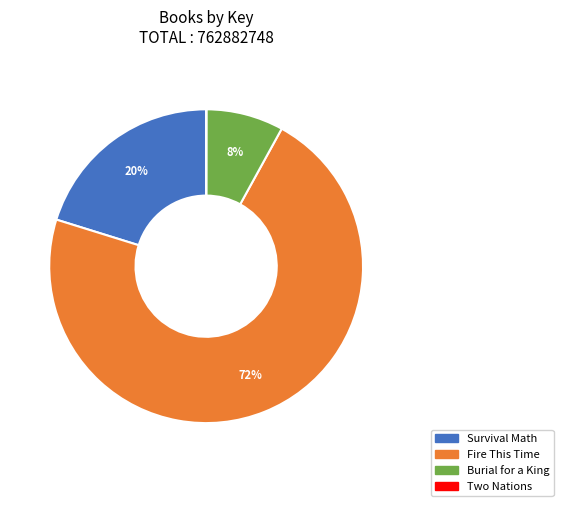

Which has a higher value, Survival Math or Fire This Time?

Fire This Time